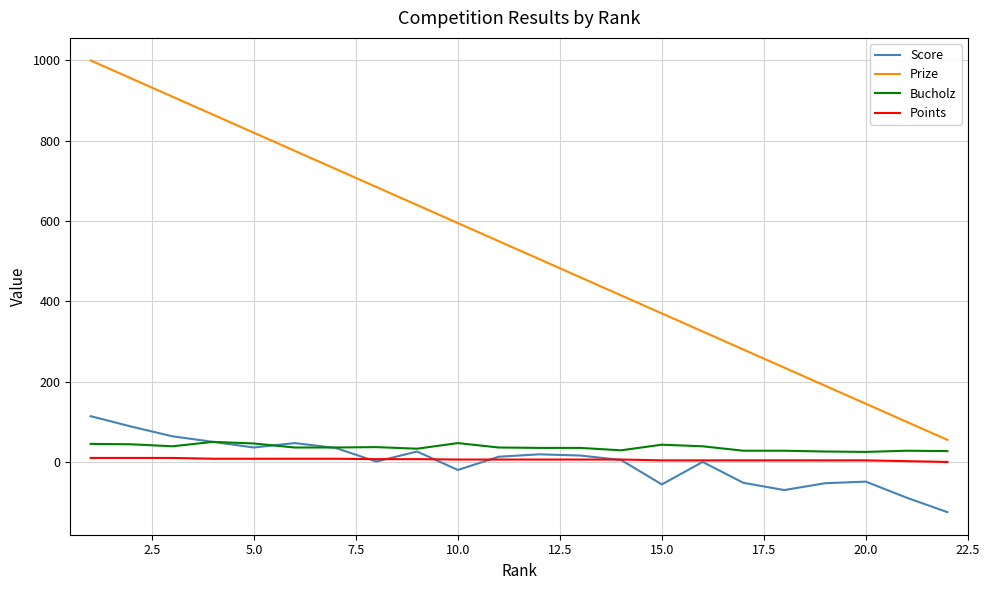

How many lines are shown in the chart?

4